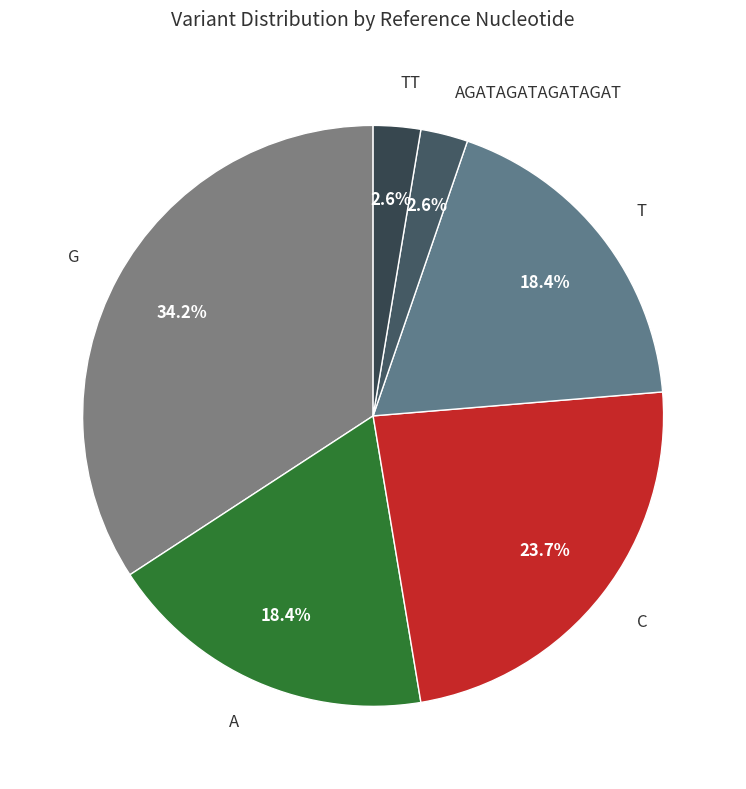

What percentage is the A slice, to the nearest percent?

18%